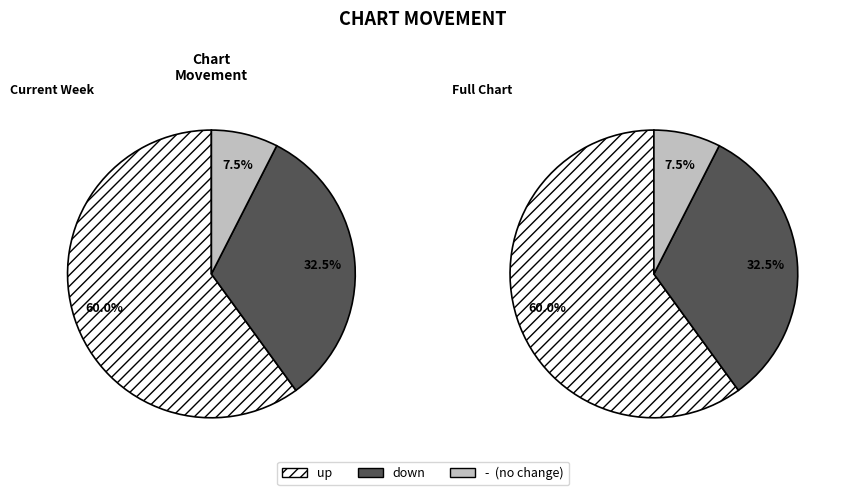

To the nearest percent, what is the average slice percentage?

33%